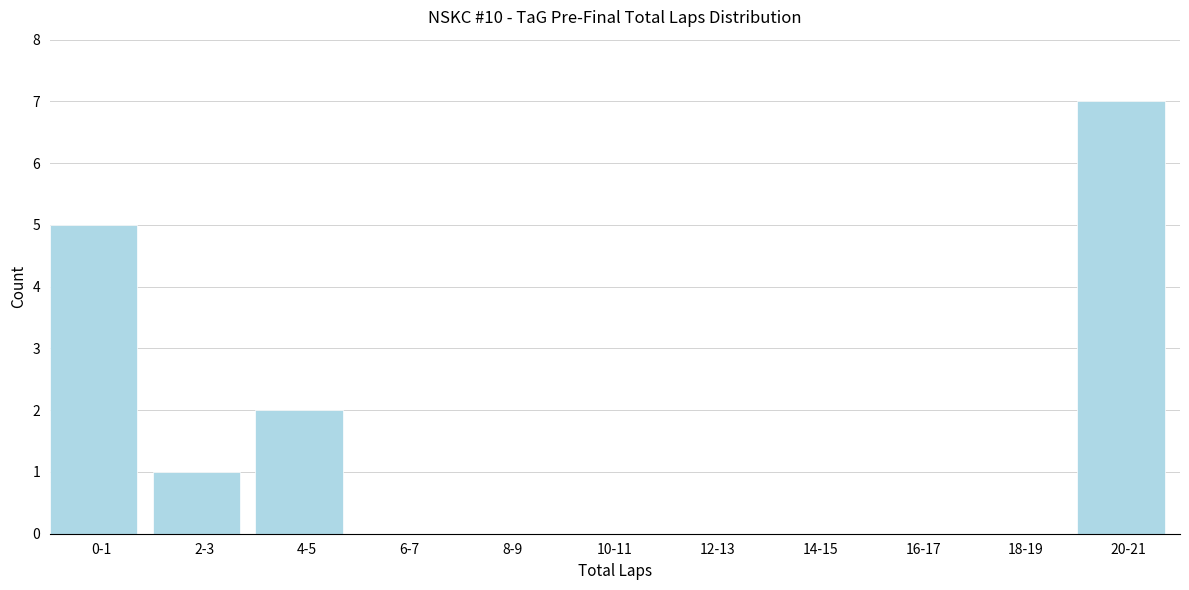

Reading left to right, what are all the values shown in this chart?

0-1=5	2-3=1	4-5=2	6-7=0	8-9=0	10-11=0	12-13=0	14-15=0	16-17=0	18-19=0	20-21=7